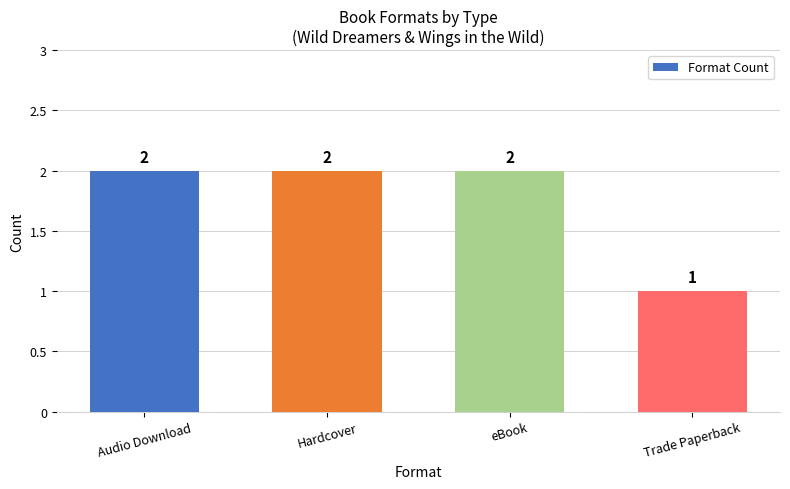

Which has a higher value, Audio Download or Trade Paperback?

Audio Download